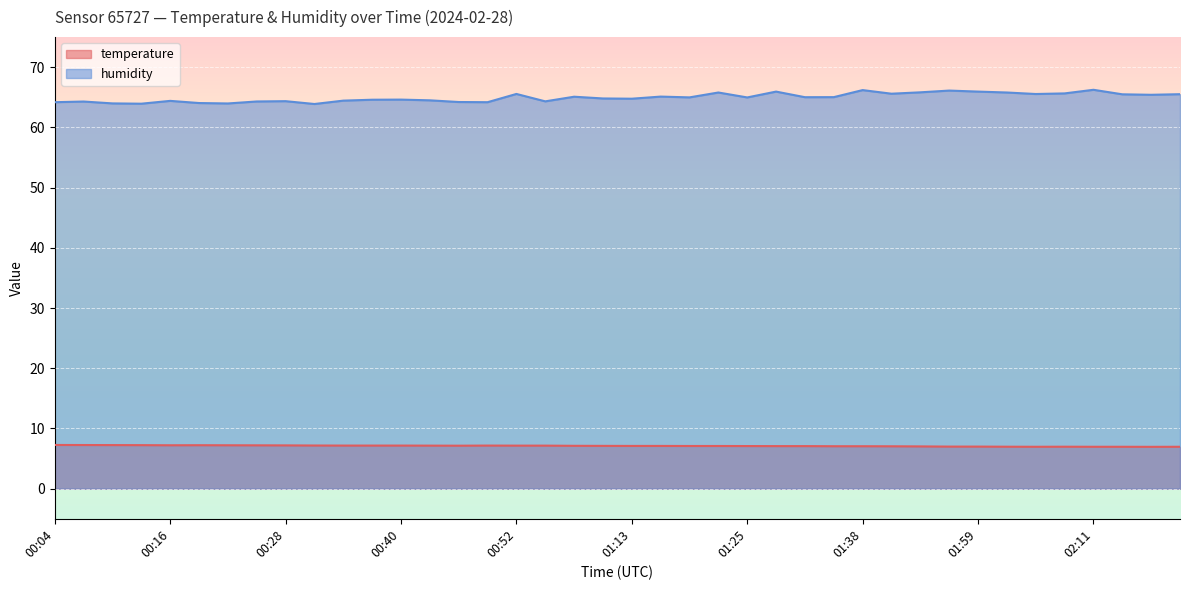

Which has a higher value, 00:40 or 01:44?

00:40